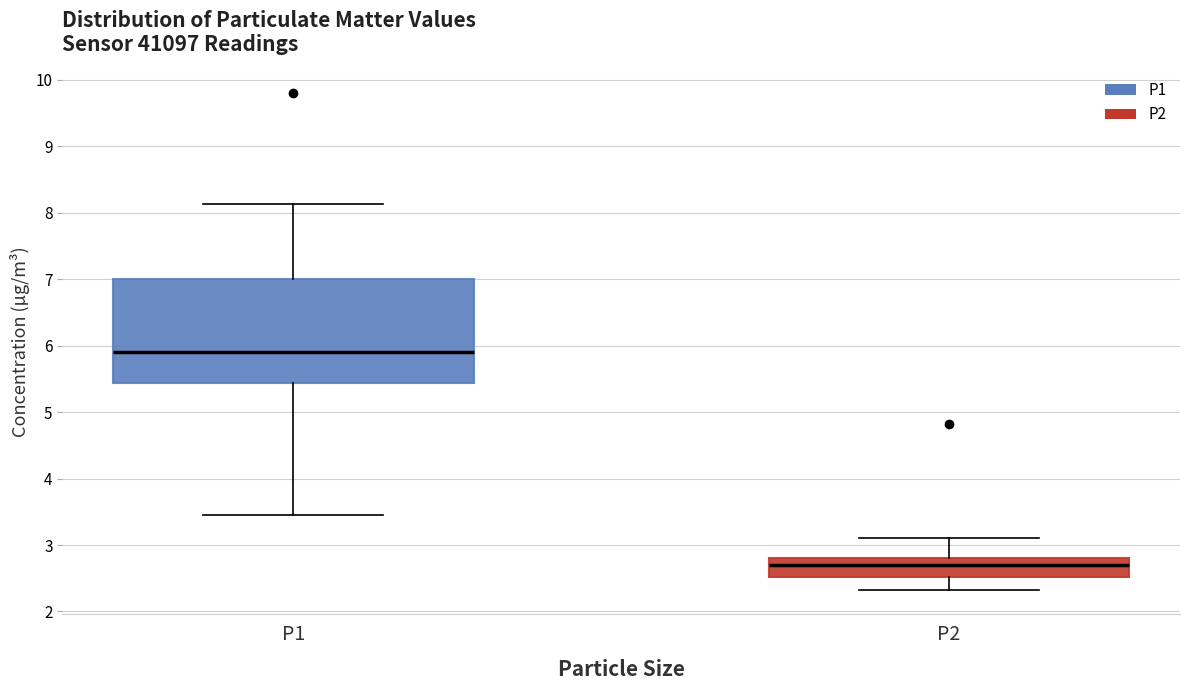

Reading left to right, read every box against the y-axis: the position of its median line, the range the box covers, and the ends of its whiskers. The values are not printed on the chart, so give them approximately, as read against the axis.

P1: median 5.9, box 5.4 to 7.0, whiskers 3.5 to 8.1
P2: median 2.7, box 2.5 to 2.8, whiskers 2.3 to 3.1